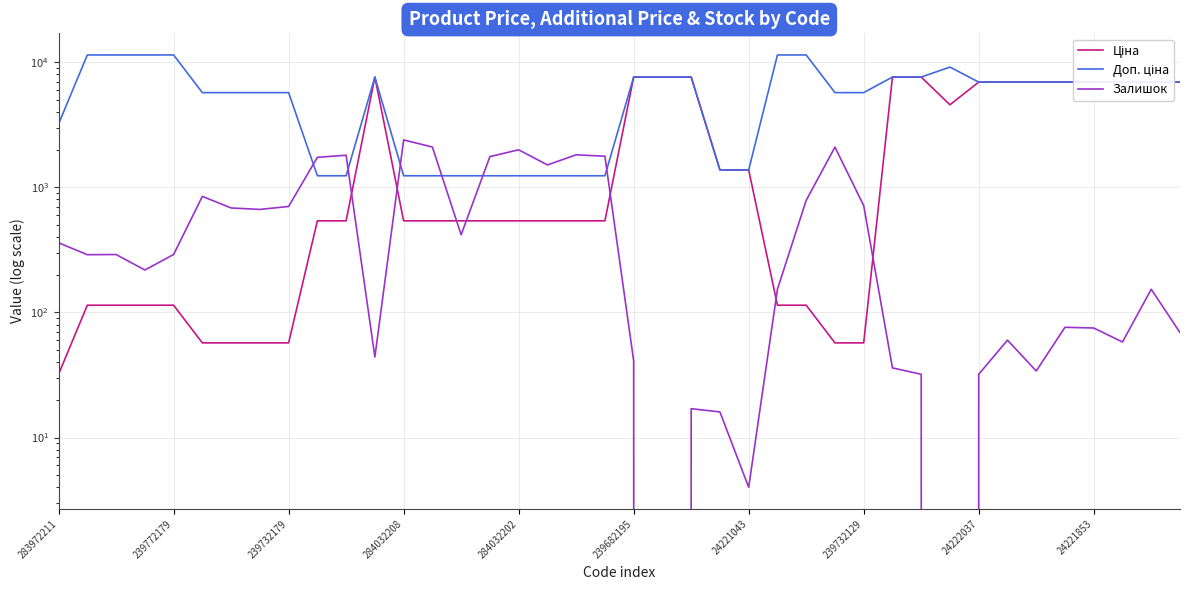

Which series has the largest total across all categories?

Доп. ціна